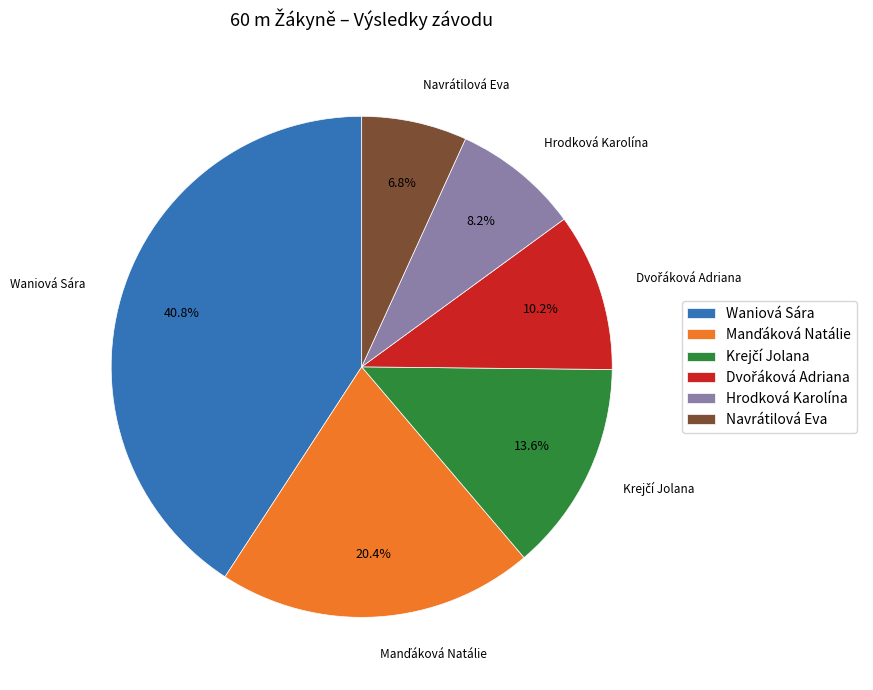

To the nearest percent, what is the difference between the largest and smallest slice percentages?

34%